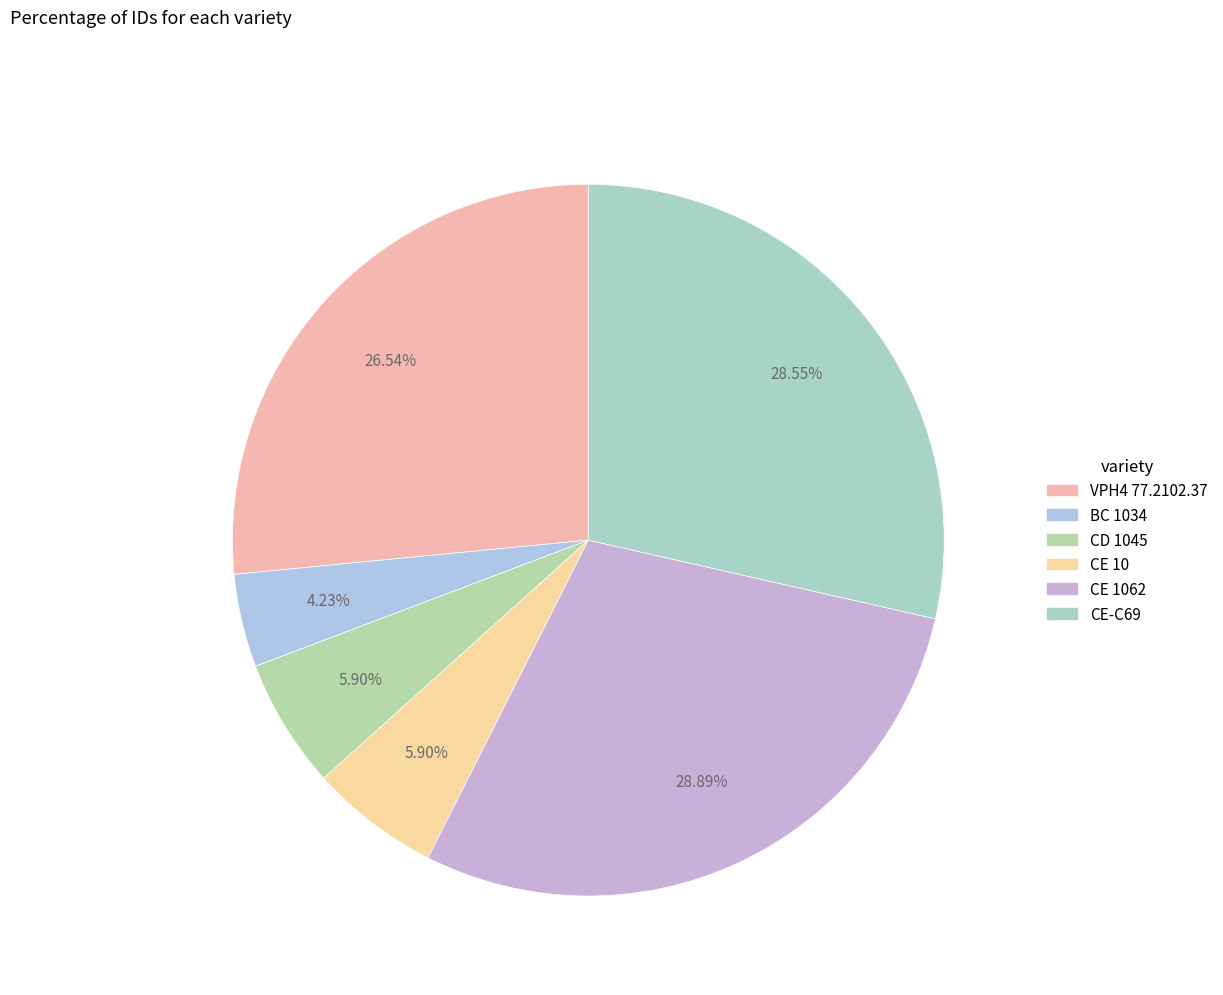

Rank the categories by value from lowest to highest.

BC 1034, CD 1045, CE 10, VPH4 77.2102.37, CE-C69, CE 1062